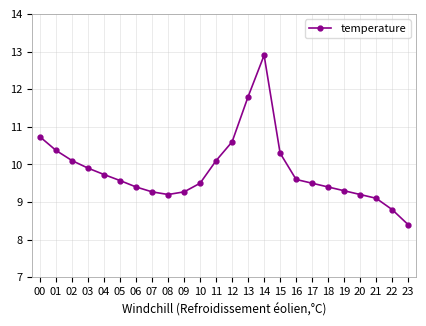

Reading left to right, list all the values displayed in this chart.

10.7	10.4	10.1	9.9	9.7	9.6	9.4	9.3	9.2	9.3	9.5	10.1	10.6	11.8	12.9	10.3	9.6	9.5	9.4	9.3	9.2	9.1	8.8	8.4